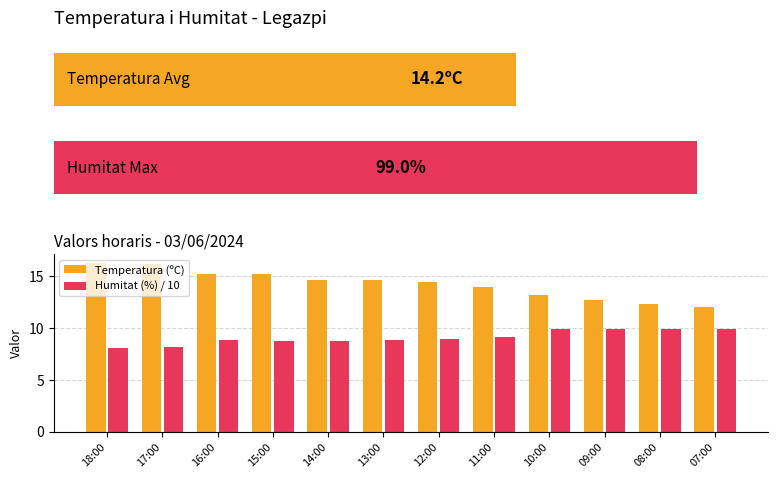

Which series has the widest spread of values?

Temperatura (ºC)